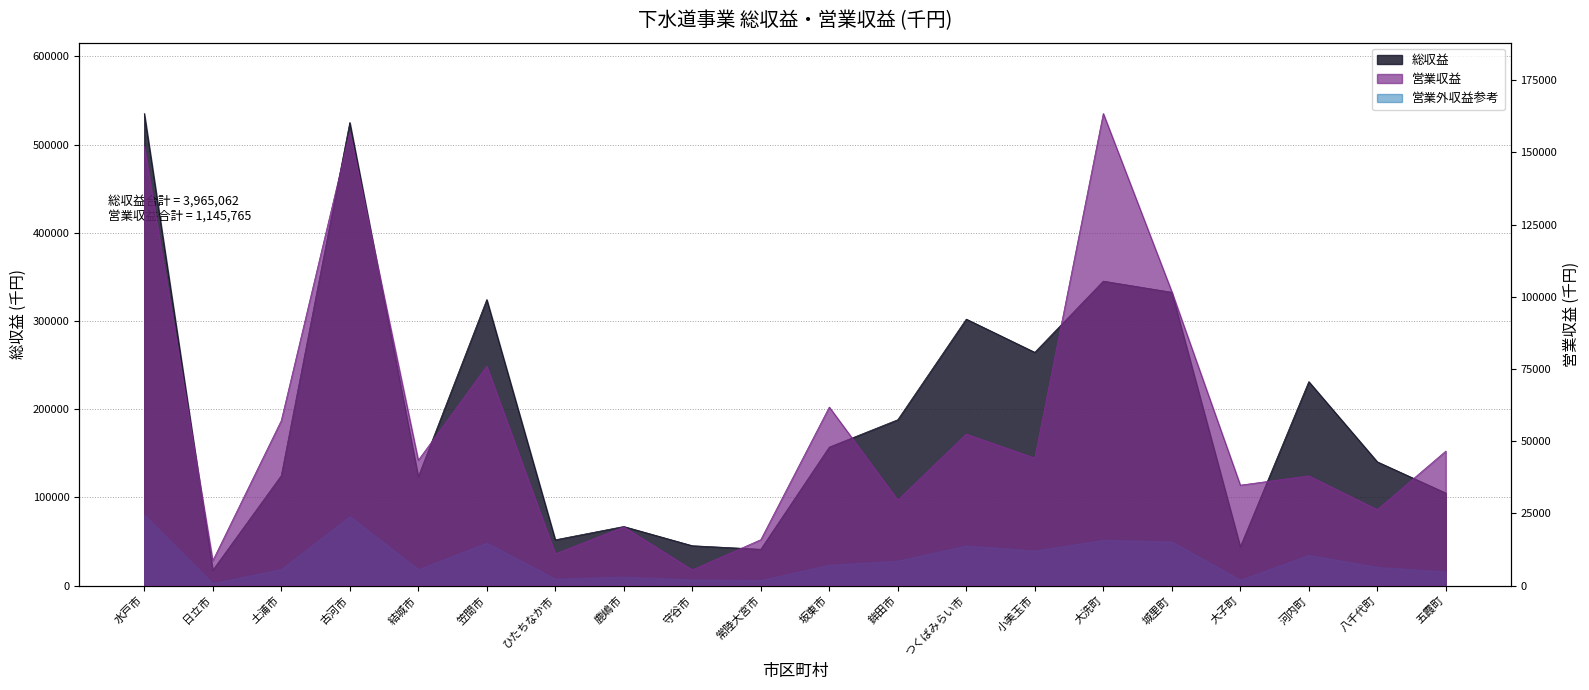

What position from the left is 日立市?

2